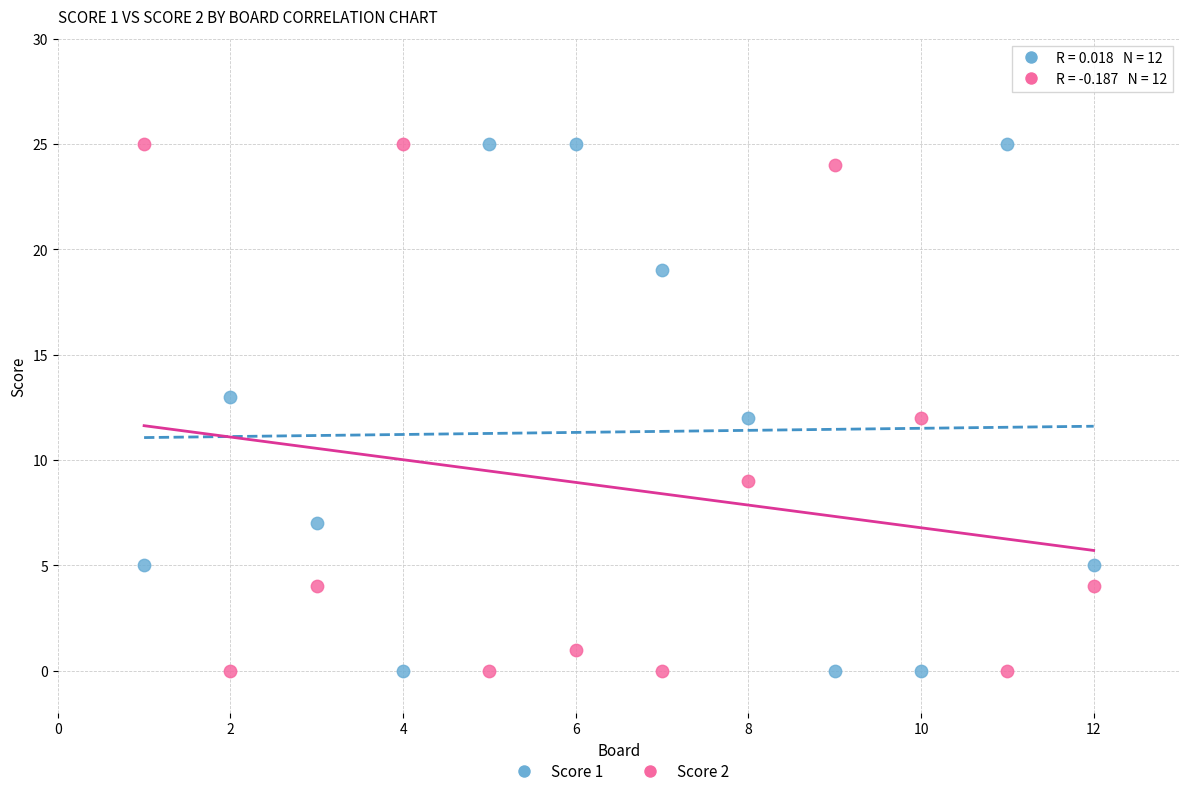

What are all the series names shown in the legend?

Score 1, Score 2